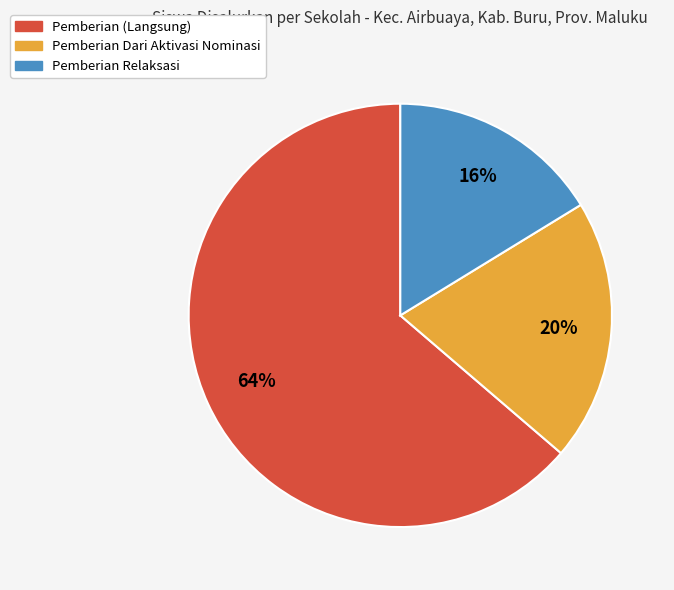

How many slices are in this pie chart?

3